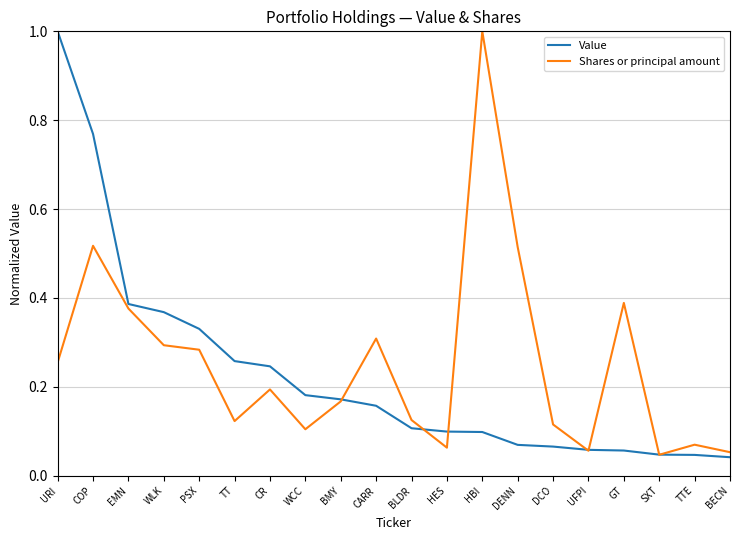

True or false: Shares or principal amount has more than 2 interior local peaks.

True